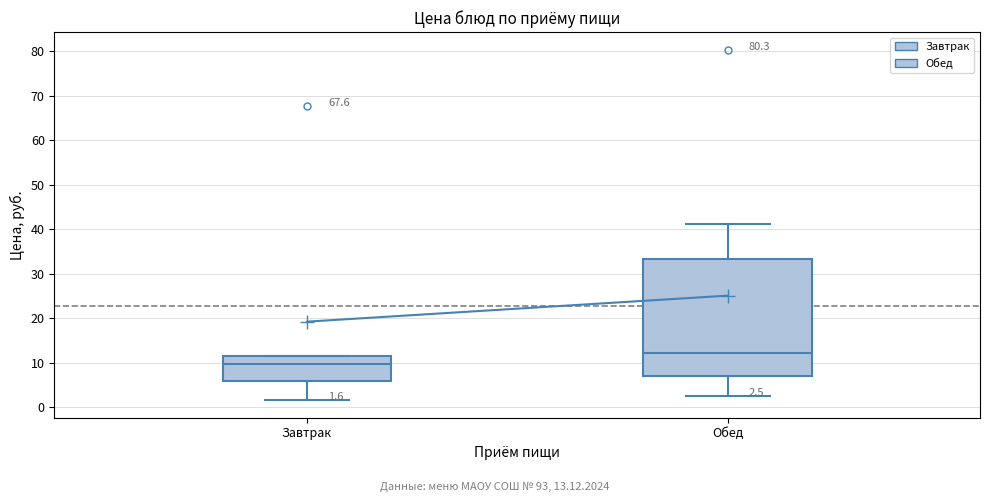

Which box is the tallest, from its lower edge to its upper edge?

Обед